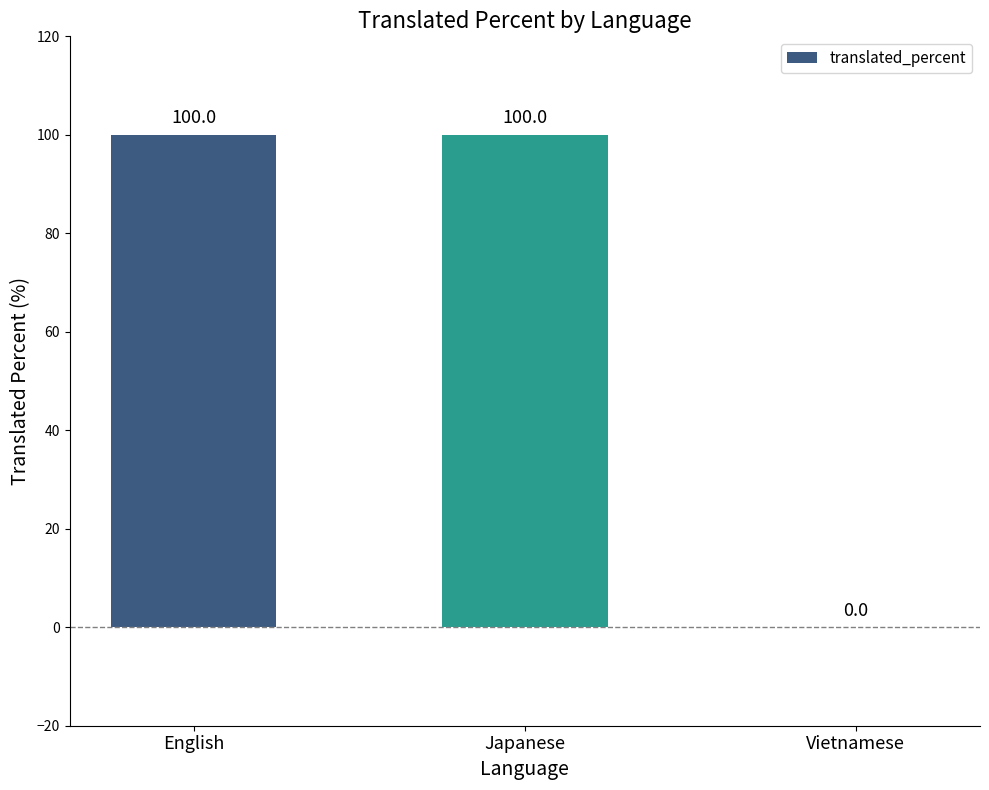

Does the chart contain stacked bars?

No